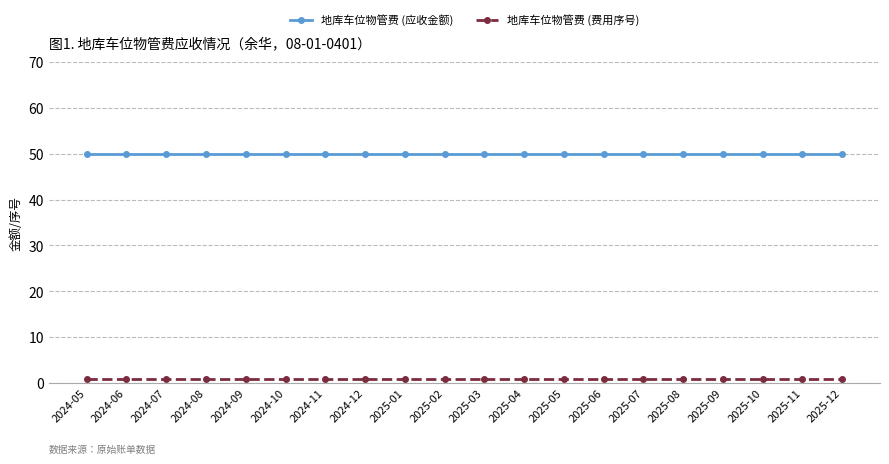

What position from the left is 2024-10?

6